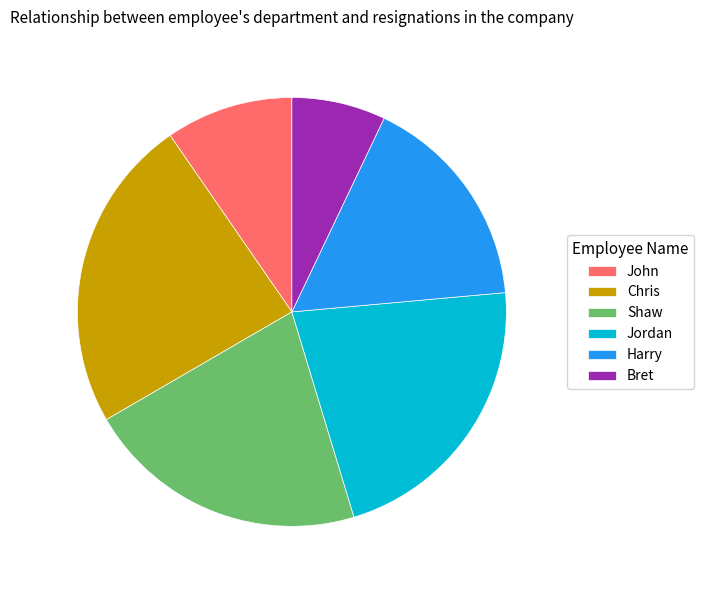

Does John account for over 50% of the chart?

No